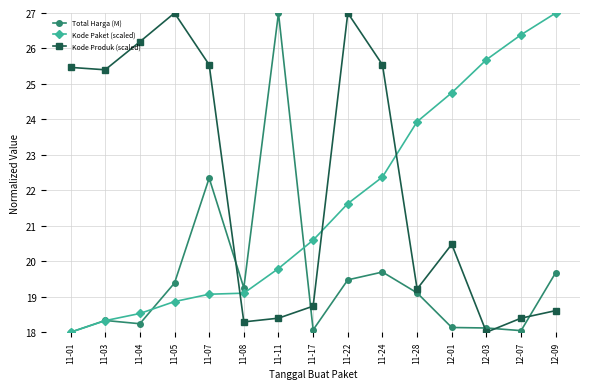

What is the average value of the Kode Produk (scaled) series?

22.2